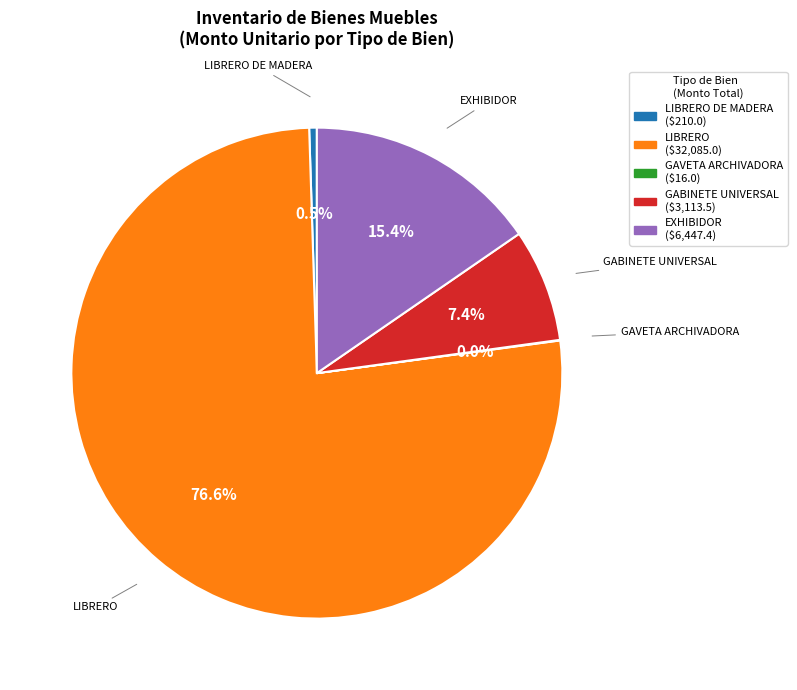

Does any single category account for the majority?

Yes